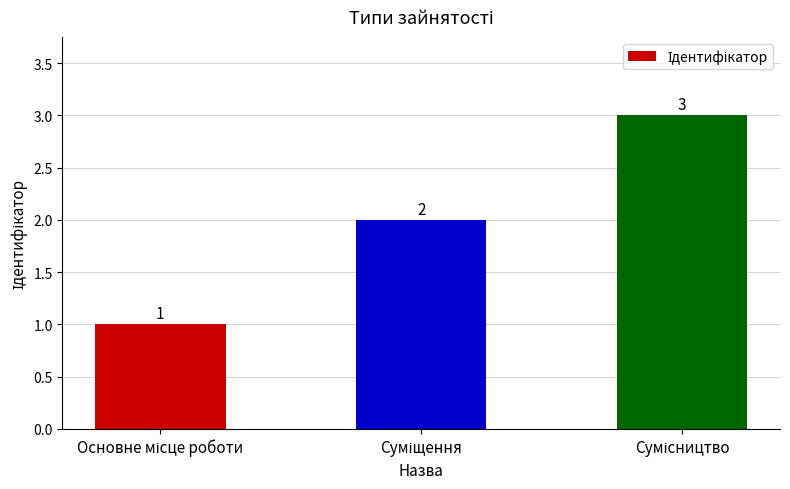

What is the difference between the maximum and second lowest values?

1